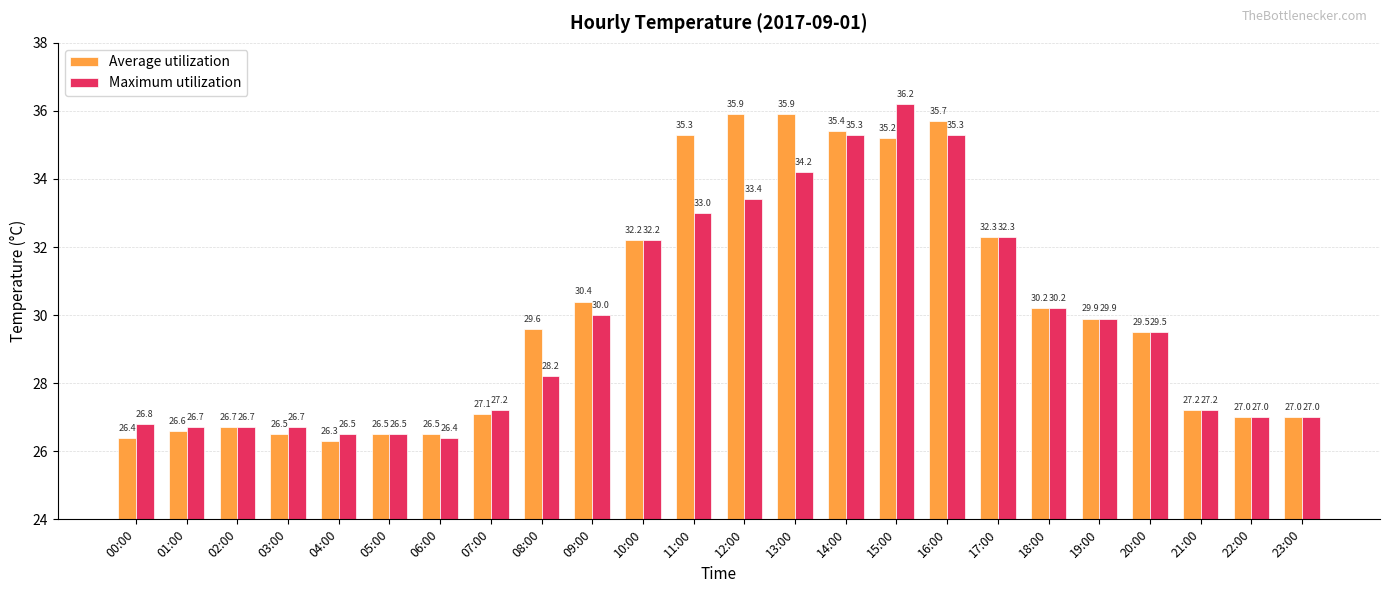

What is the difference between the Maximum utilization values at 05:00 and 14:00?

8.8